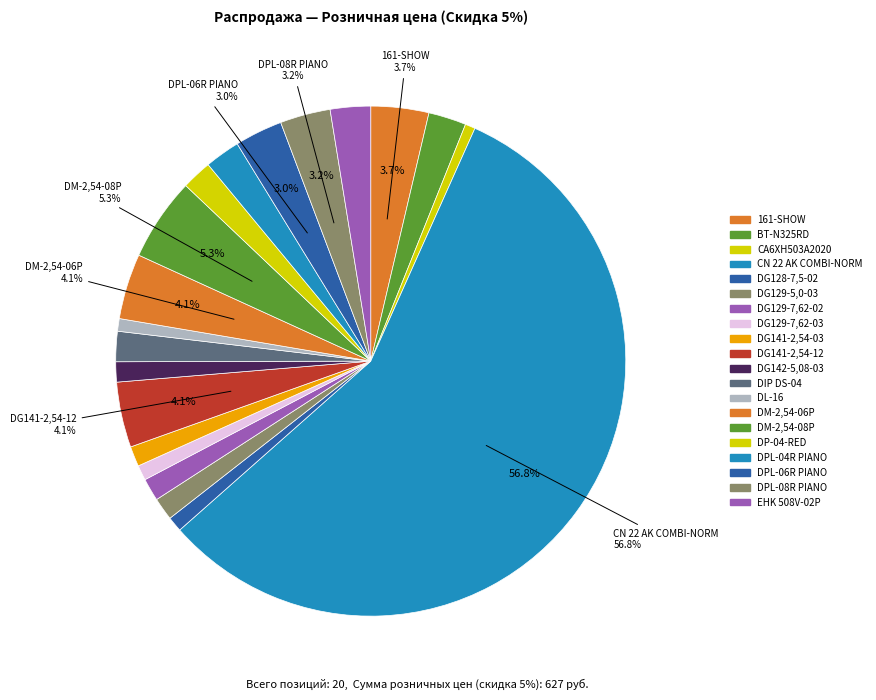

How many slices are in this pie chart?

20